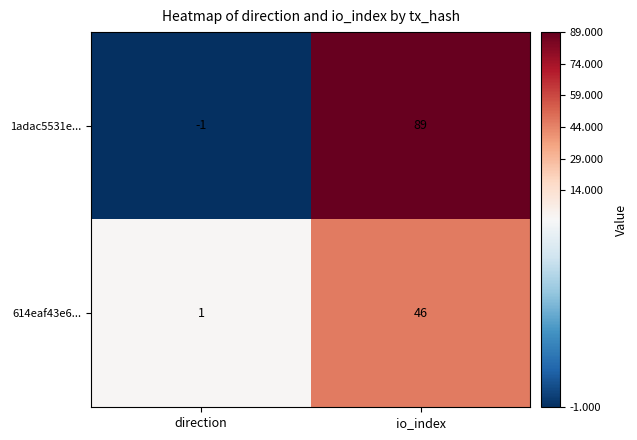

Is it true that 1adac5531e... equals 89 at io_index?

True